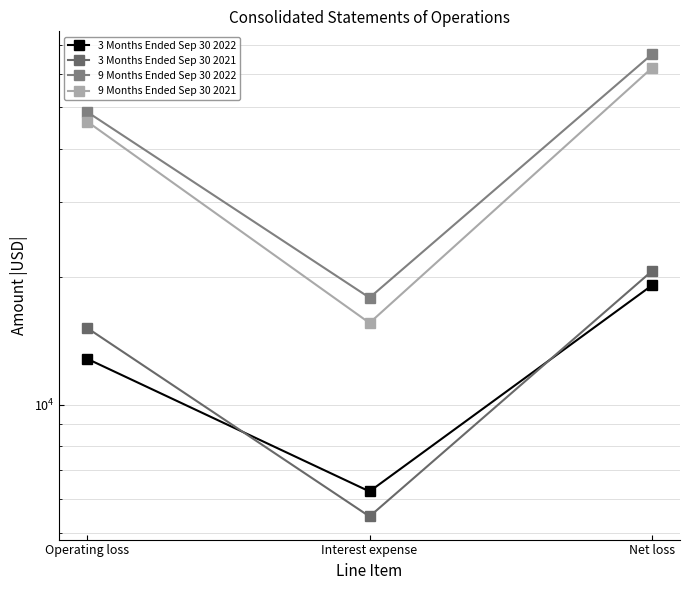

How many lines are shown in the chart?

4